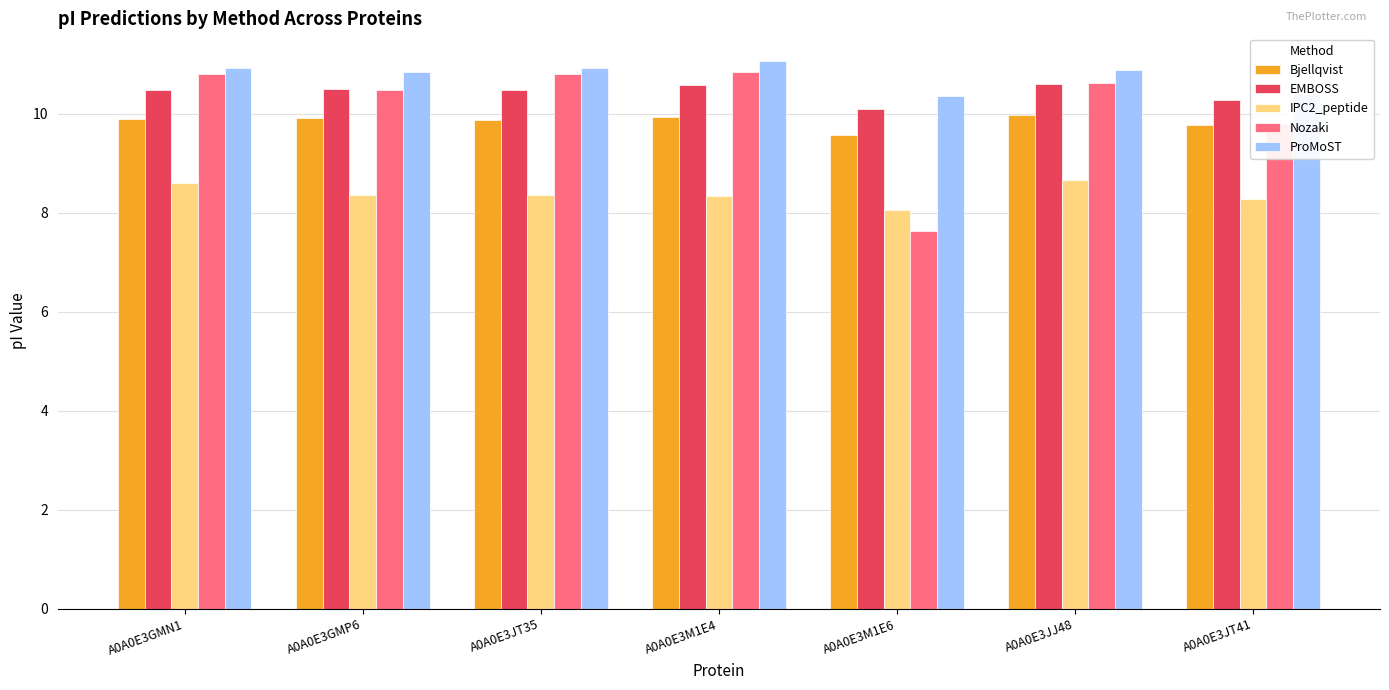

Which series has the largest total across all categories?

ProMoST